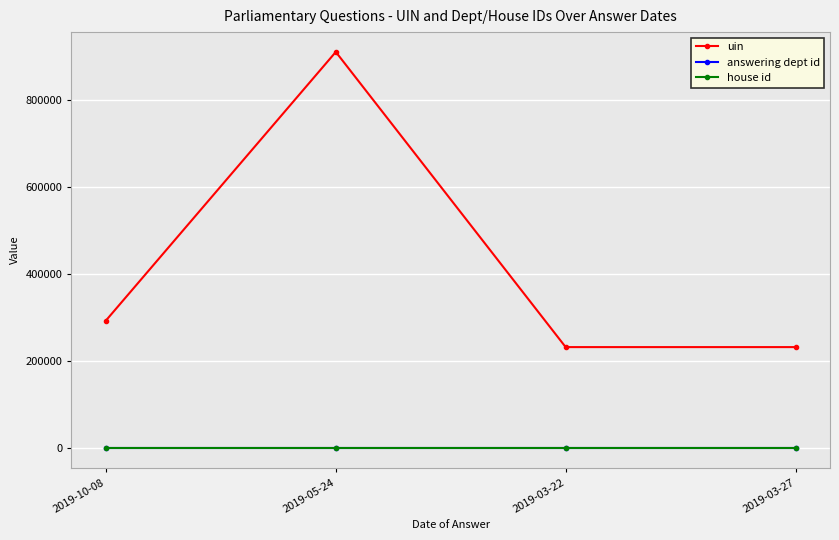

What is the label of the 3rd point from the left?

2019-03-22